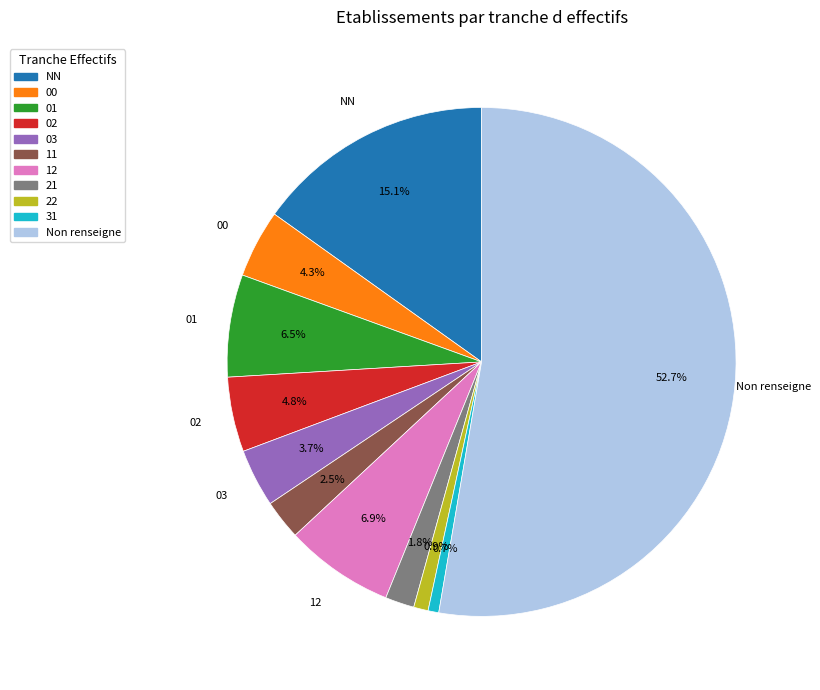

Is there a majority slice in this chart?

Yes